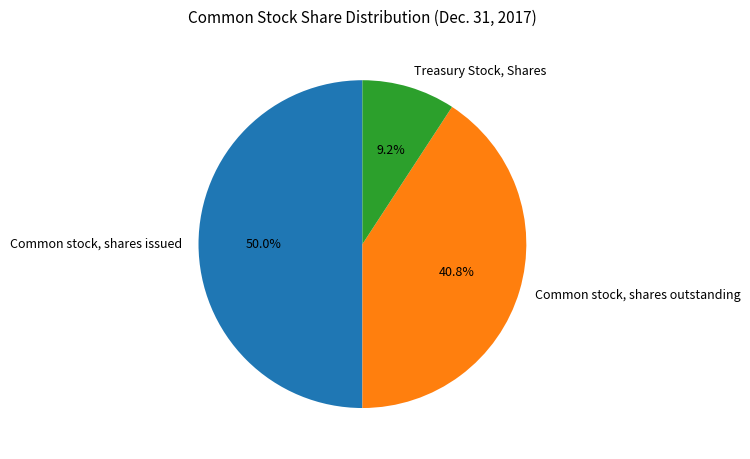

What is the total percentage of Common stock, shares outstanding and Treasury Stock, Shares?

50.0%